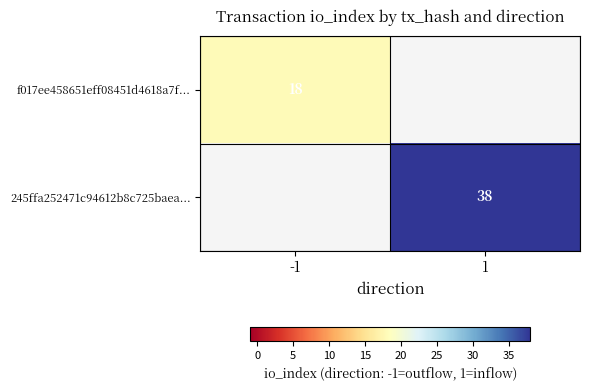

Is it true that f017ee458651eff08451d4618a7f... equals 18 at -1?

True